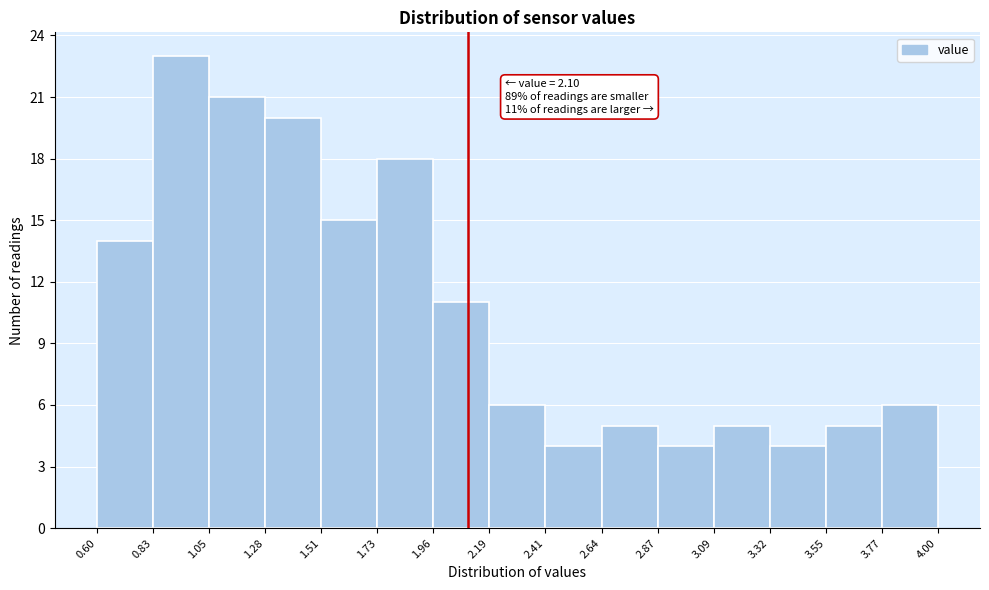

Over which range of the x-axis is the bar tallest?

0.83 to 1.05